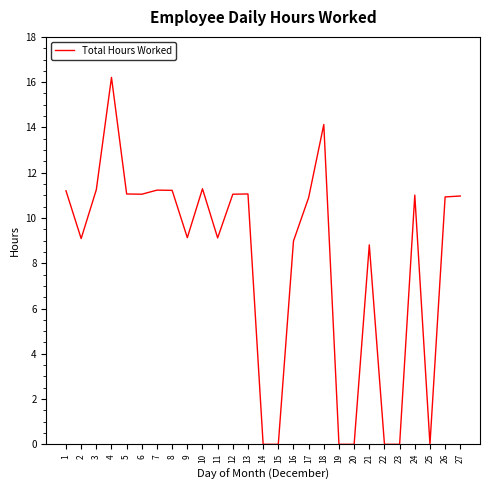

Is it true that the value at 8 is 11.2?

True